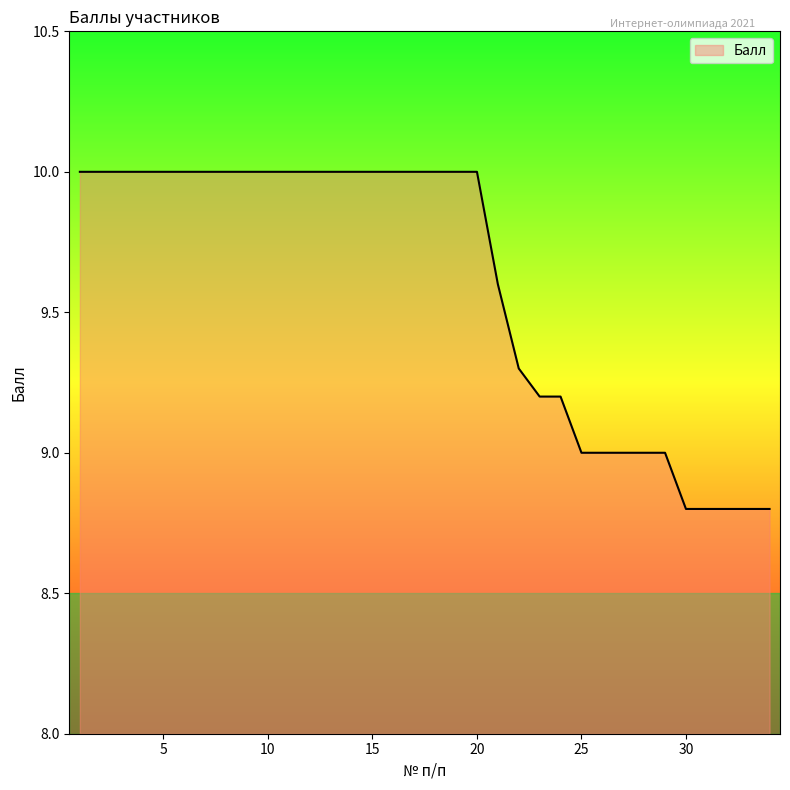

What is the smallest value displayed?

8.8